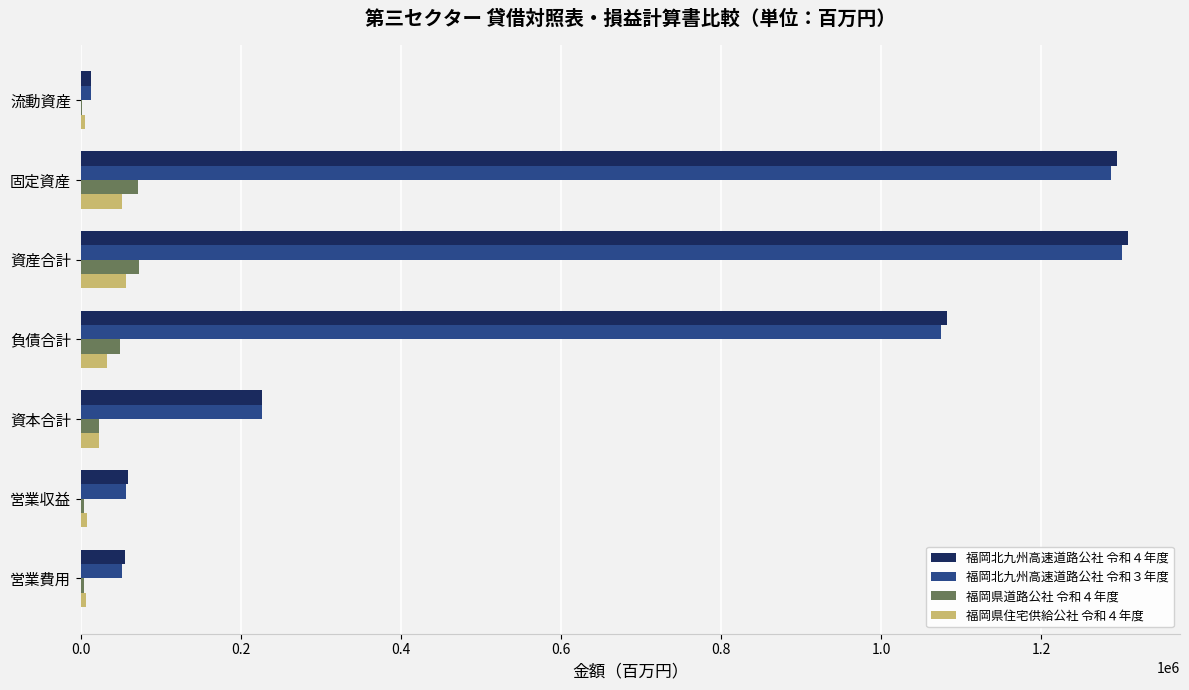

Count the number of categories in the chart.

7